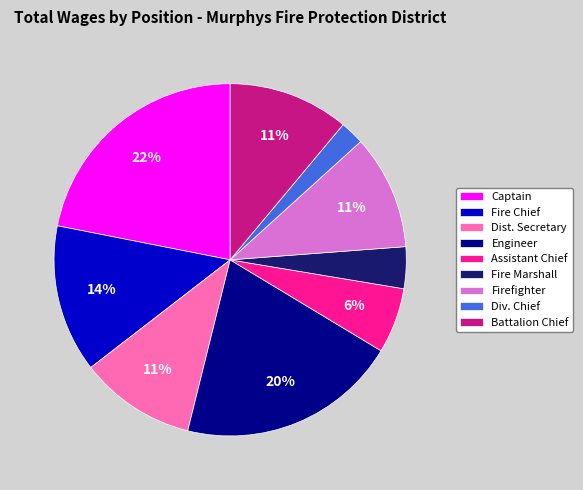

To the nearest percent, what is the difference between the largest and smallest slice percentages?

20%